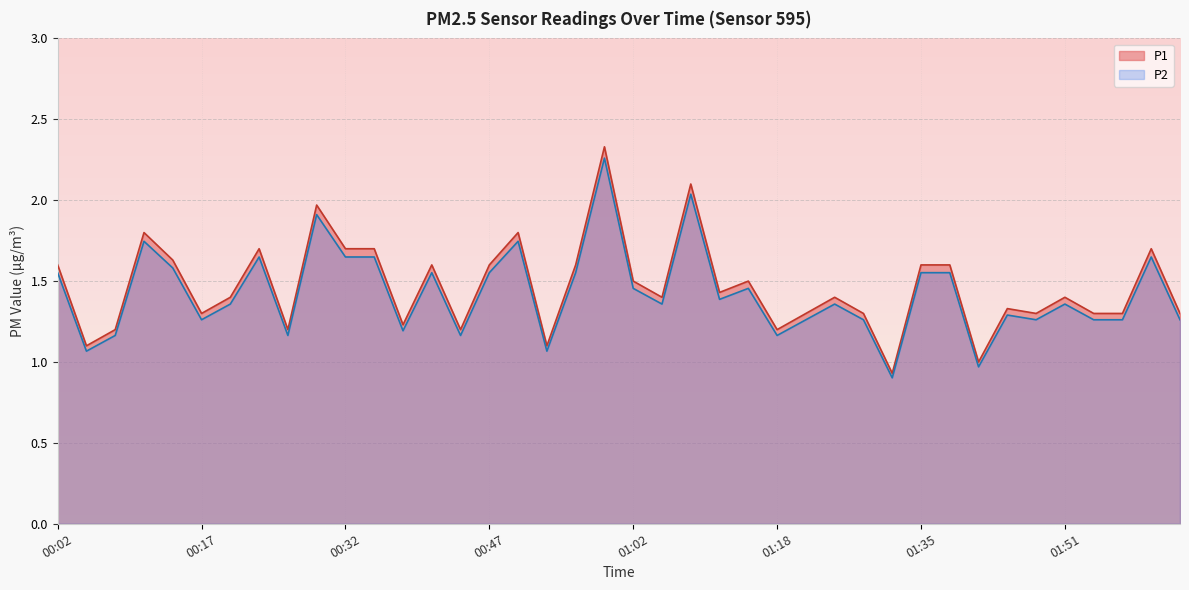

True or false: P2 and P1 cross at least once.

False